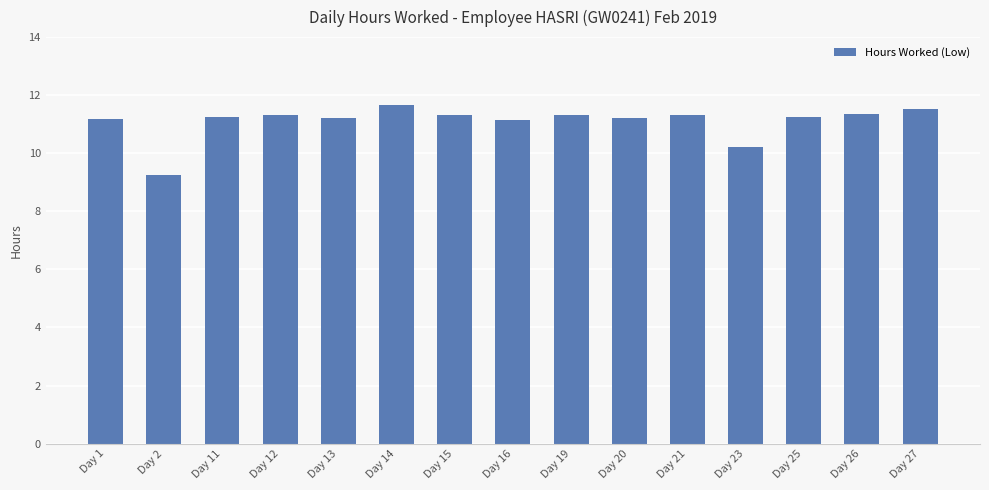

Is it true that the value at Day 26 is 7.5?

False